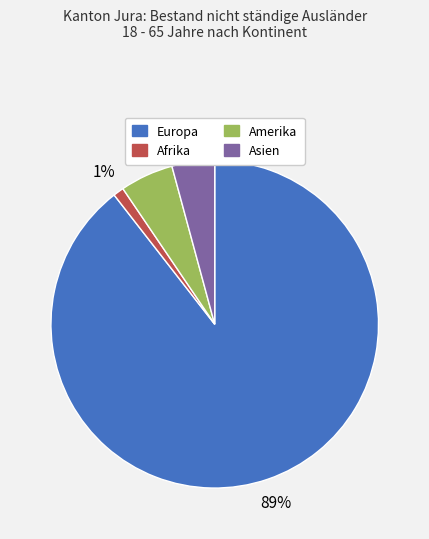

Which category has the biggest portion of the pie?

Europa